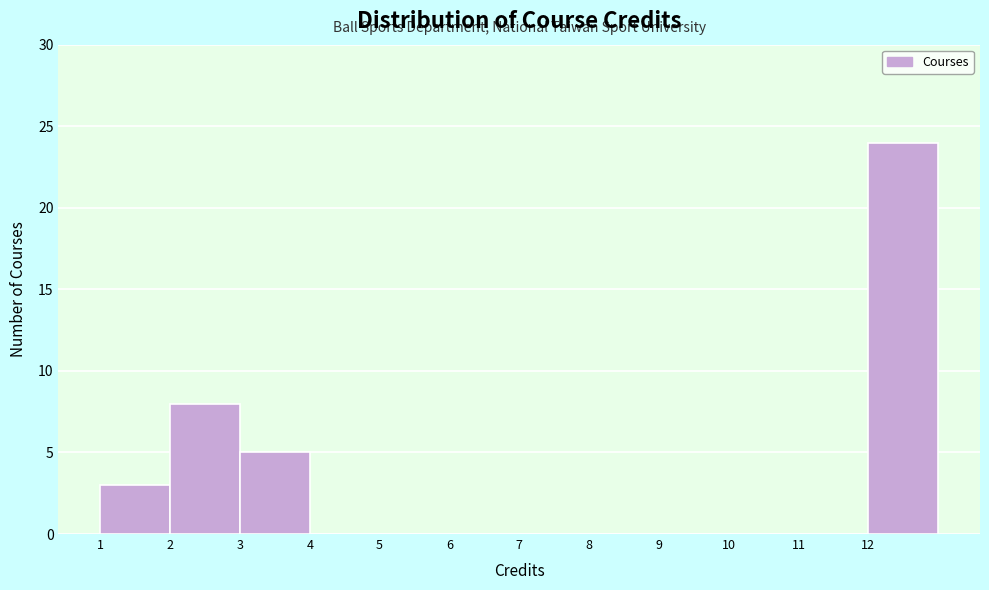

Reading left to right, transcribe this chart: for each bar, give the range it covers on the x-axis and its height. The values are not printed on the chart, so give them approximately, as read against the axis.

1 to 2: 3
2 to 3: 8
3 to 4: 5
4 to 5: 0
5 to 6: 0
6 to 7: 0
7 to 8: 0
8 to 9: 0
9 to 10: 0
10 to 11: 0
11 to 12: 0
12 to 13: 24